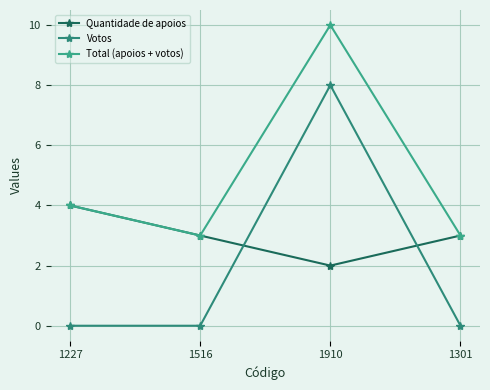

List the series in order of their overall mean, lowest first.

Votos, Quantidade de apoios, Total (apoios + votos)